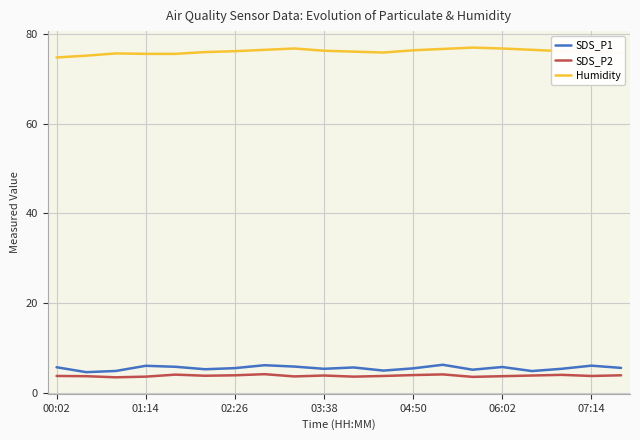

True or false: SDS_P1 and Humidity intersect in this chart.

False